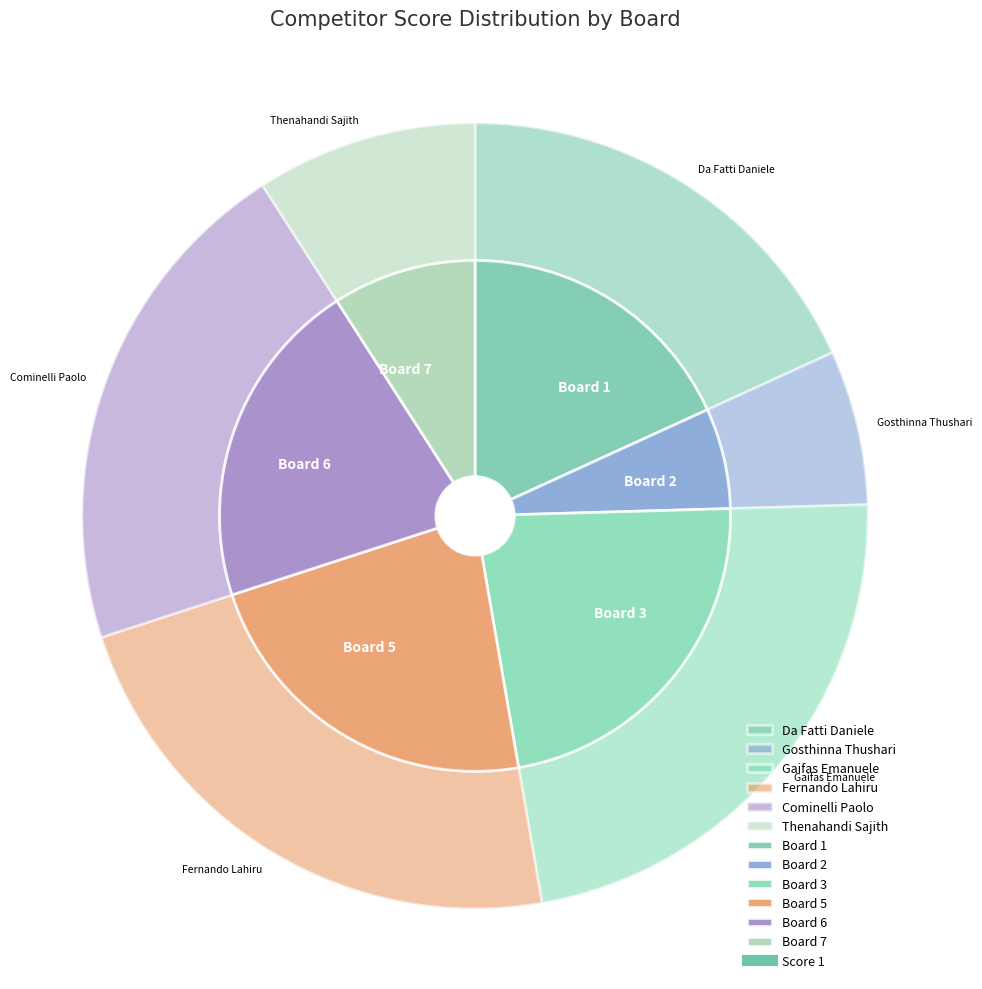

To the nearest percent, what portion does Board 3 represent?

23%